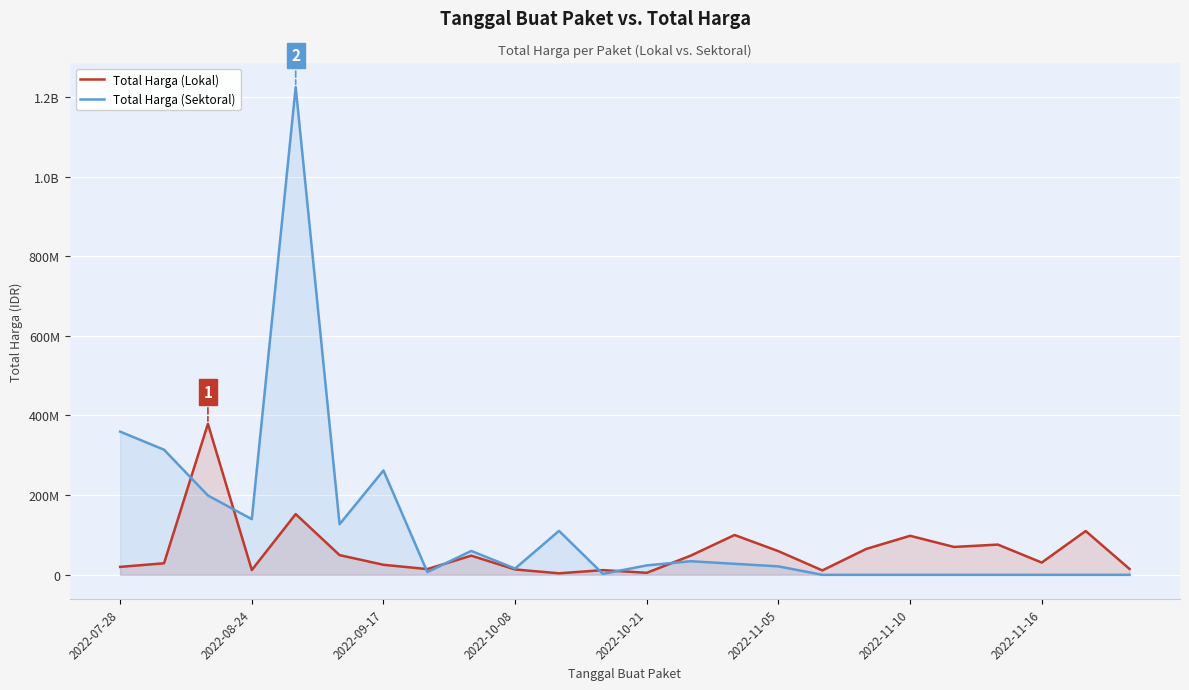

How many interior local valleys does the Total Harga (Lokal) series have?

7